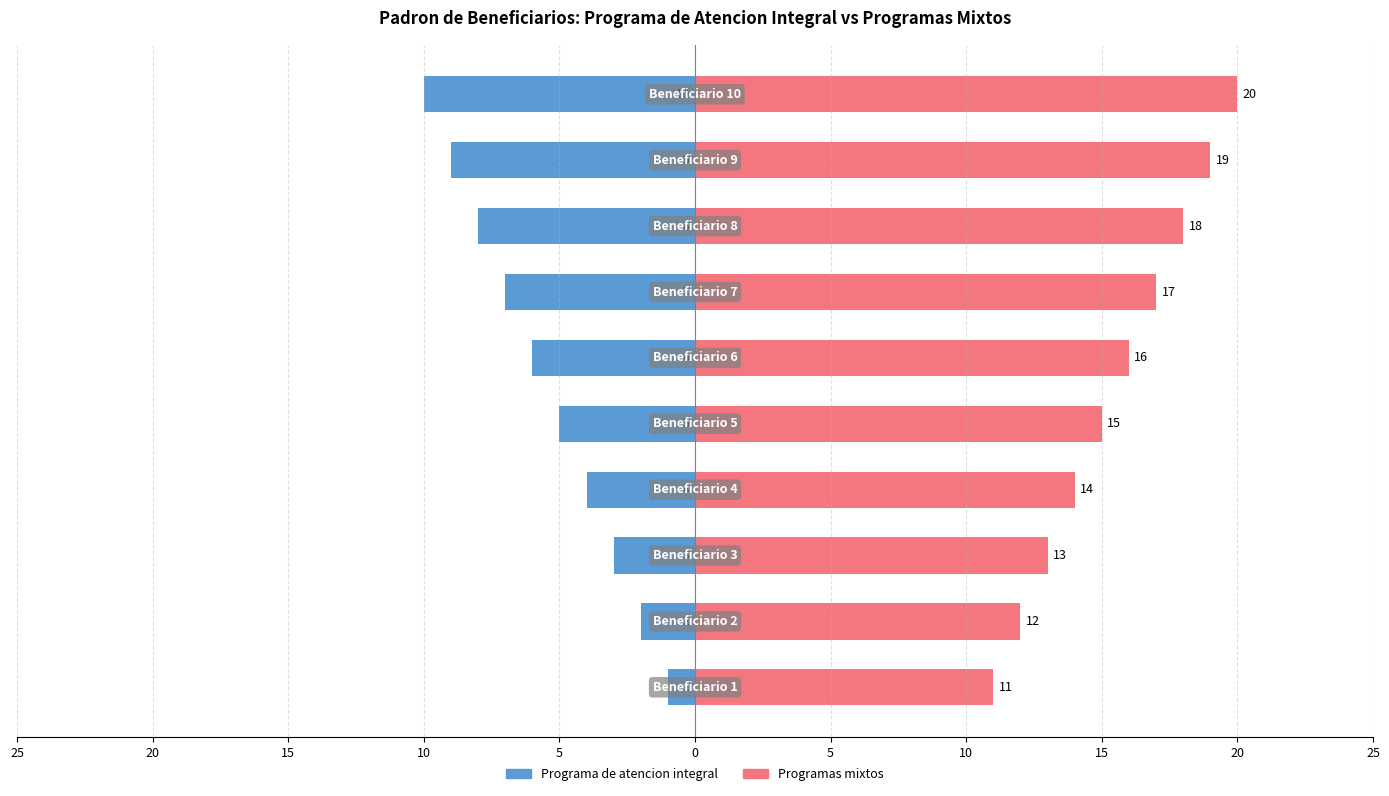

Between 0 and 25, which is larger?

25